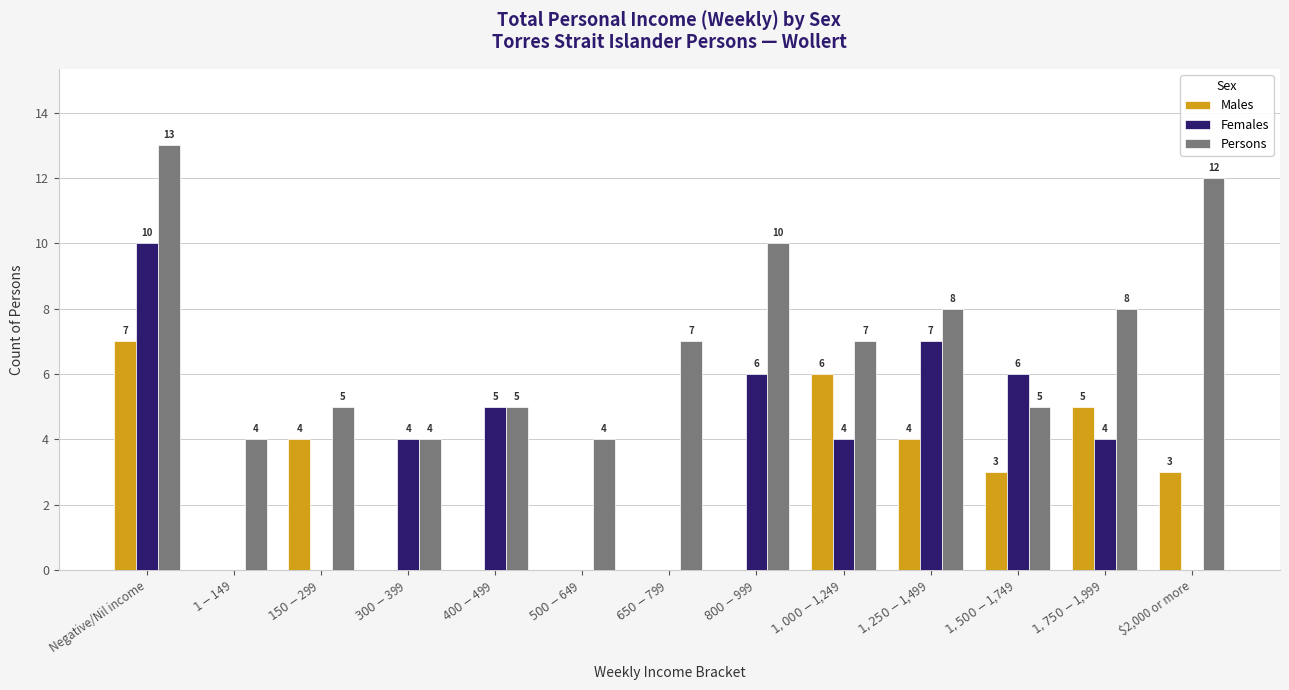

Which series has the largest total across all categories?

Persons